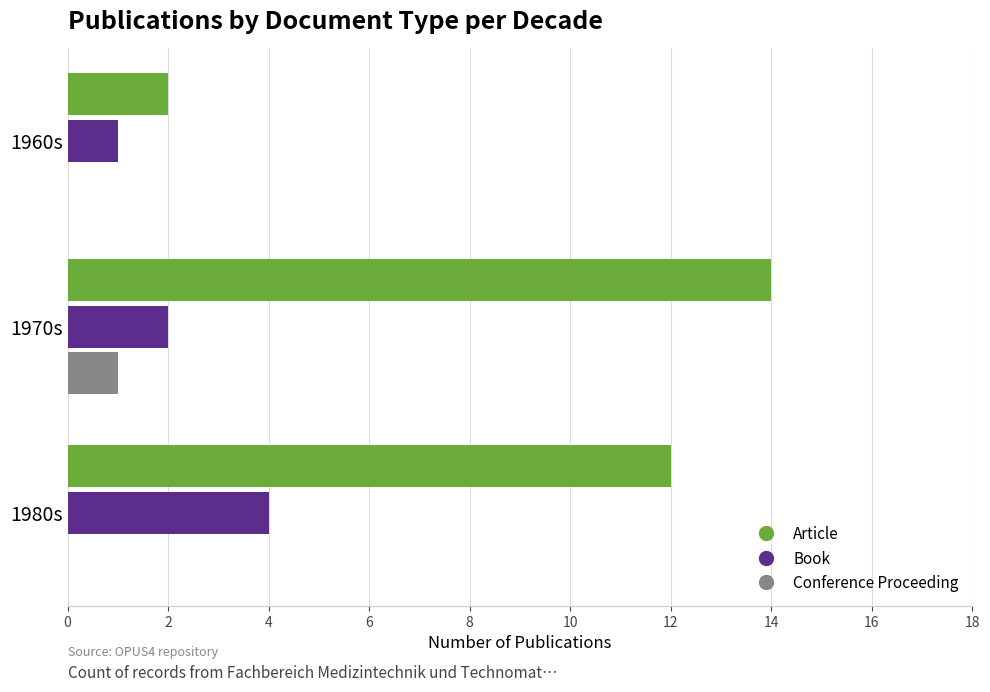

At which category is the sum across all series the highest?

1970s